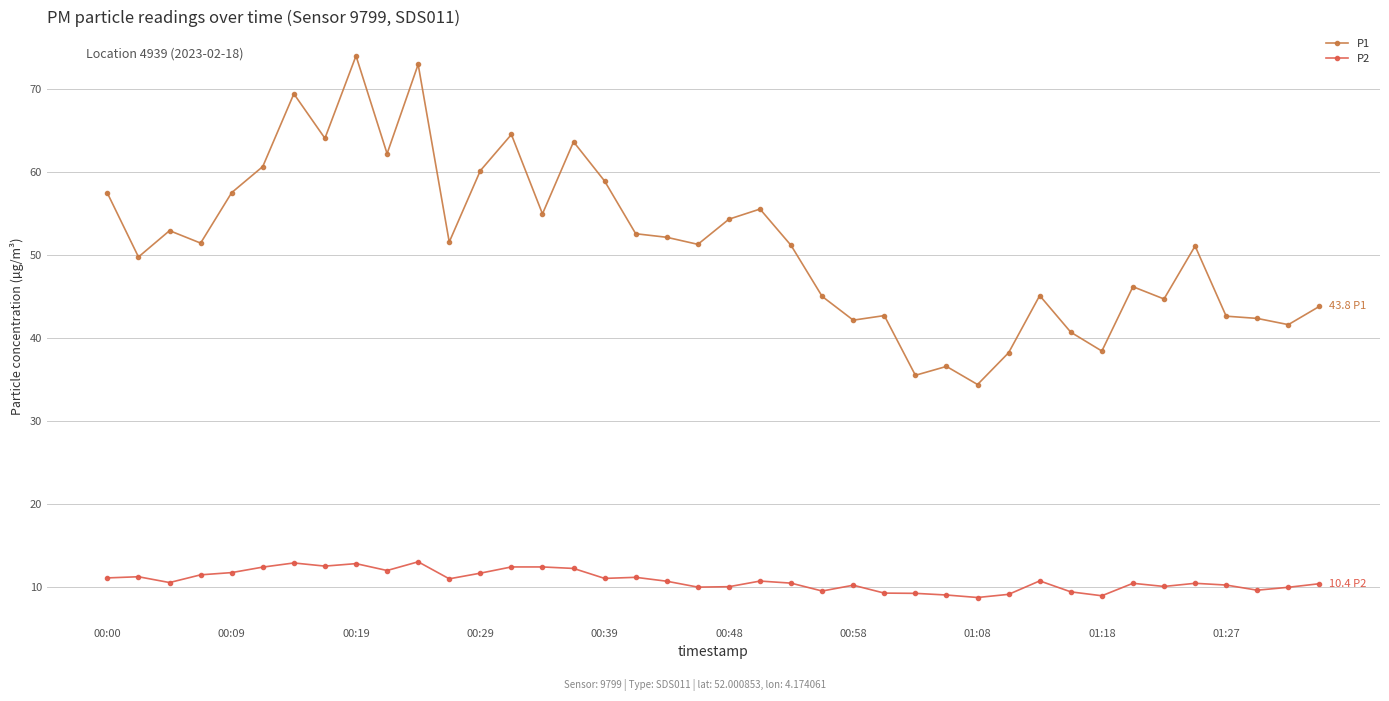

True or false: P2 and P1 intersect in this chart.

False